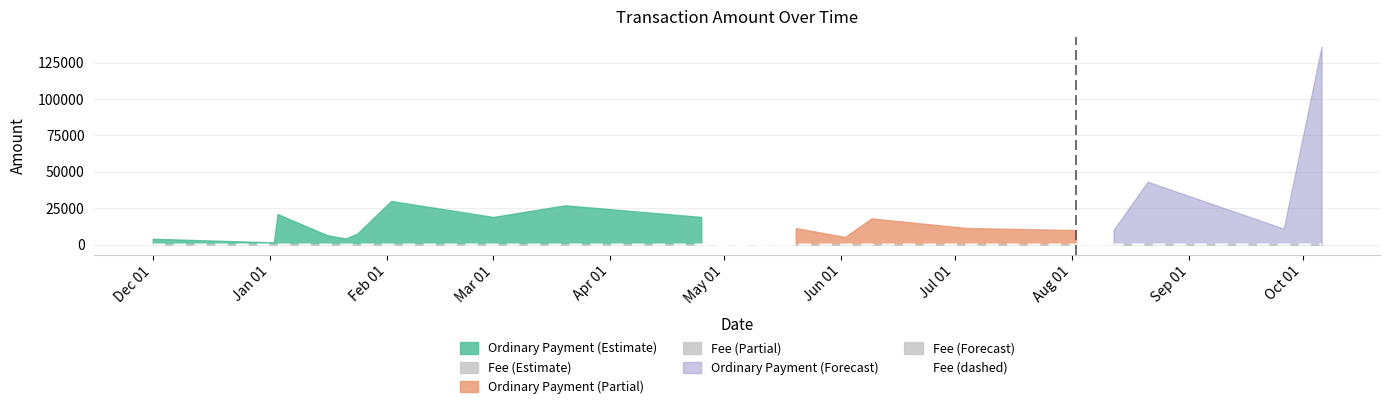

What is the label of the 9th point from the left?

Aug 01